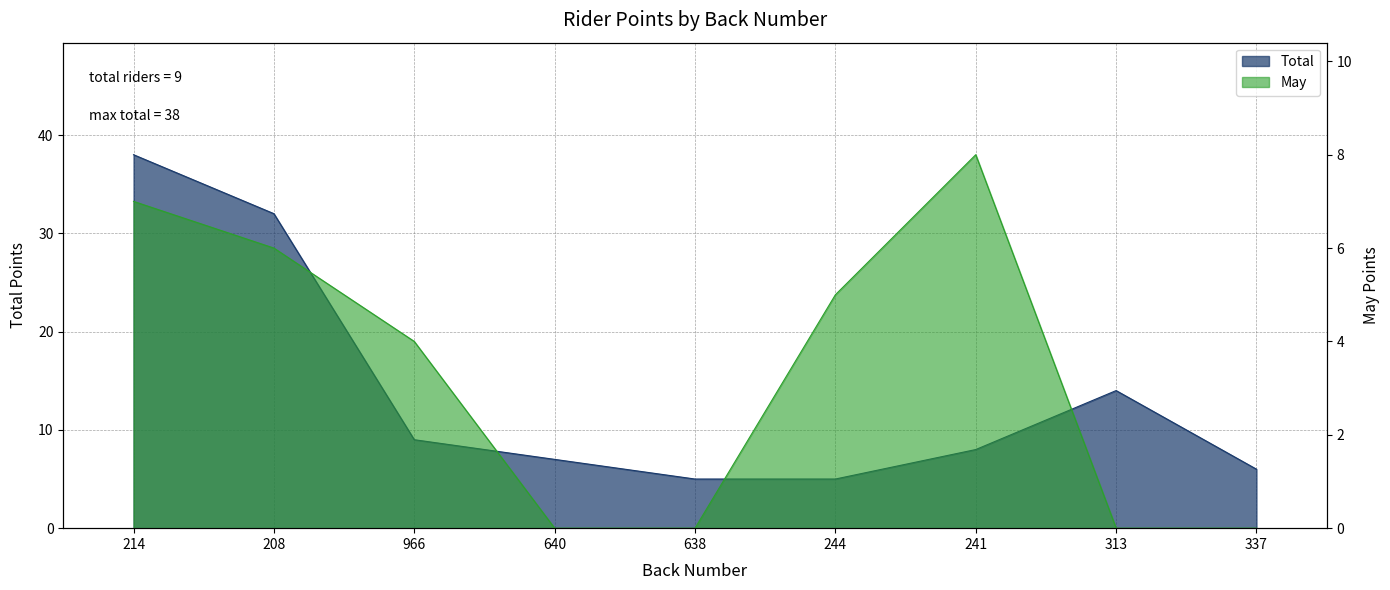

Is it true that May equals 3 at 244?

False